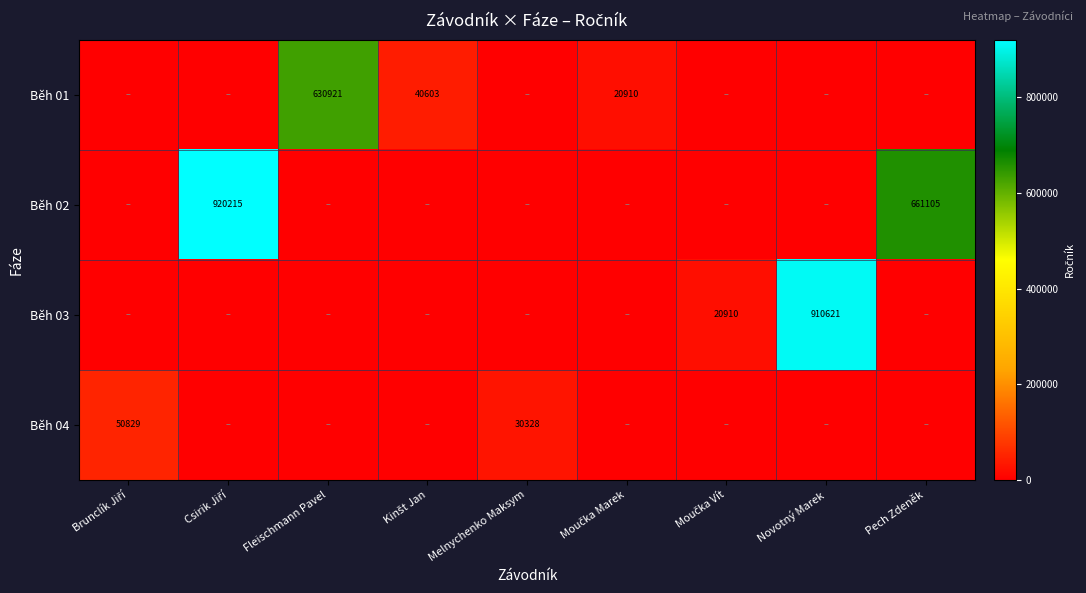

Count the number of data series in this chart.

4